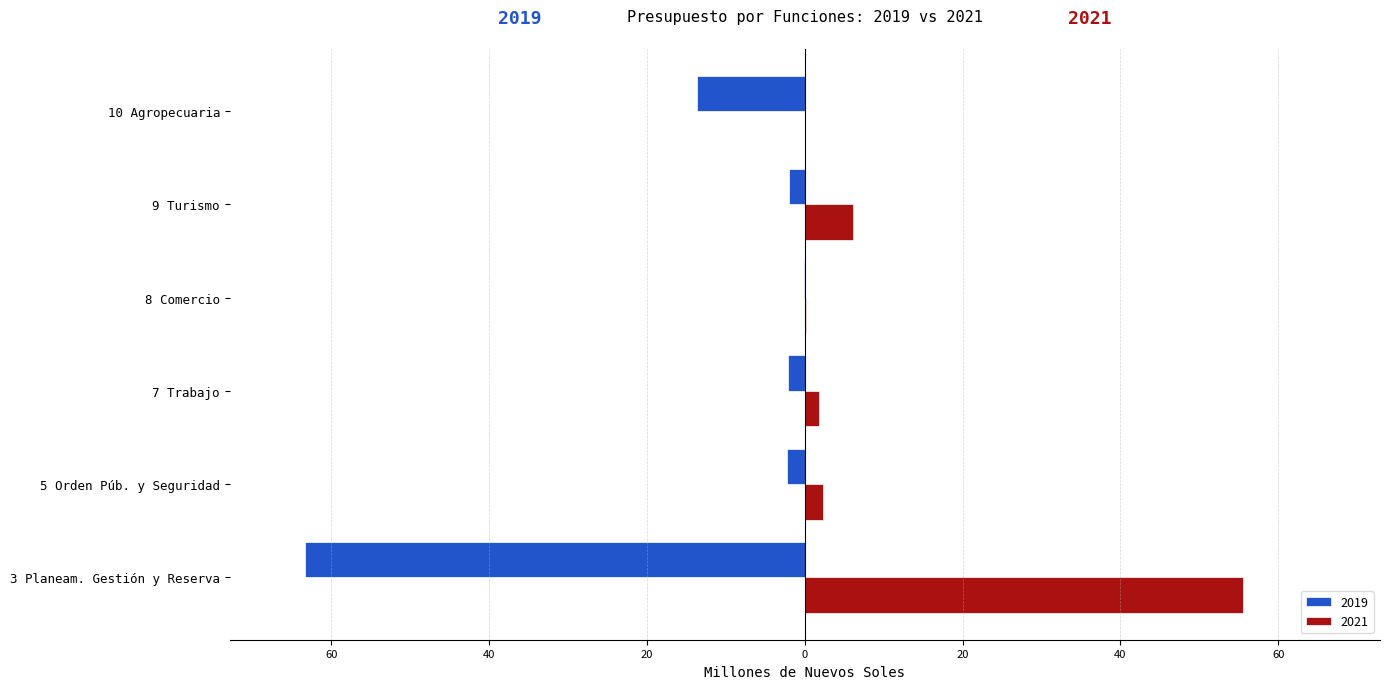

Reading left to right, transcribe all the data shown in this chart.

2019: -63.4	-2.2	-2.1	-0.1	-2.0	-13.7
2021: 55.6	2.2	1.8	0.1	6.1	0.0